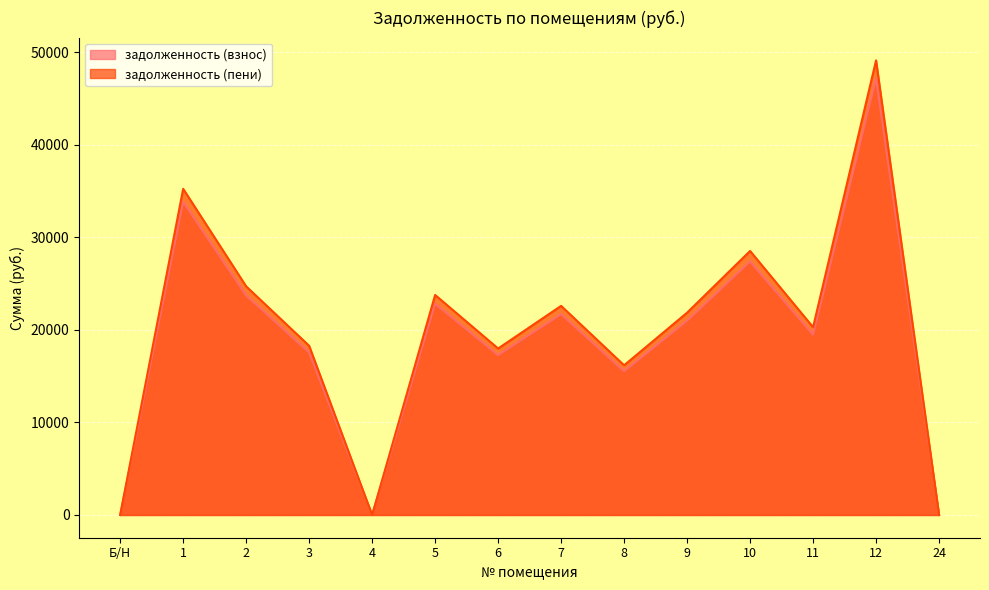

What is the difference between the maximum and second lowest values in the задолженность (взнос) series?

47189.2